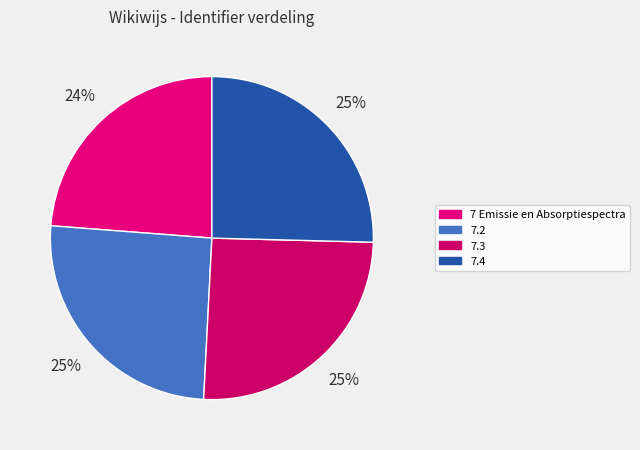

Count the number of slices in the pie.

4